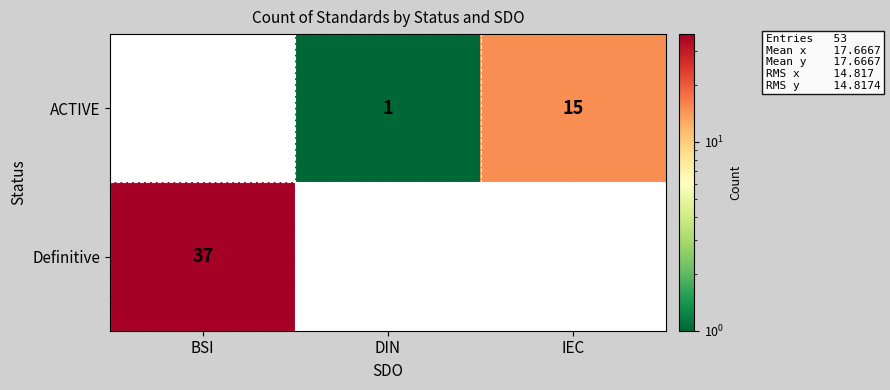

True or false: ACTIVE has a value of 1 at DIN.

True